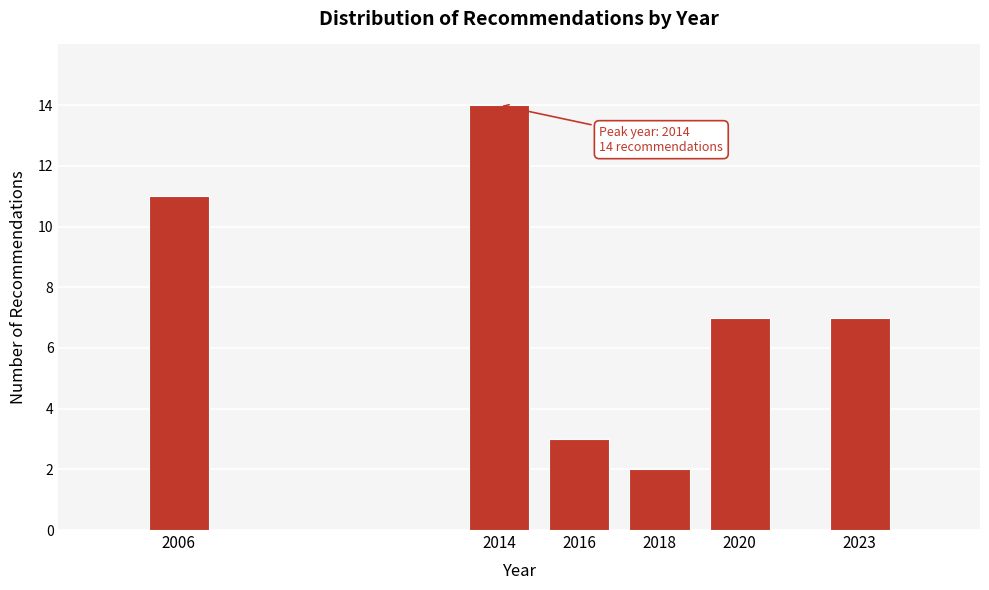

Reading right to left, extract all data points from this chart.

2023=7	2020=7	2018=2	2016=3	2014=14	2006=11